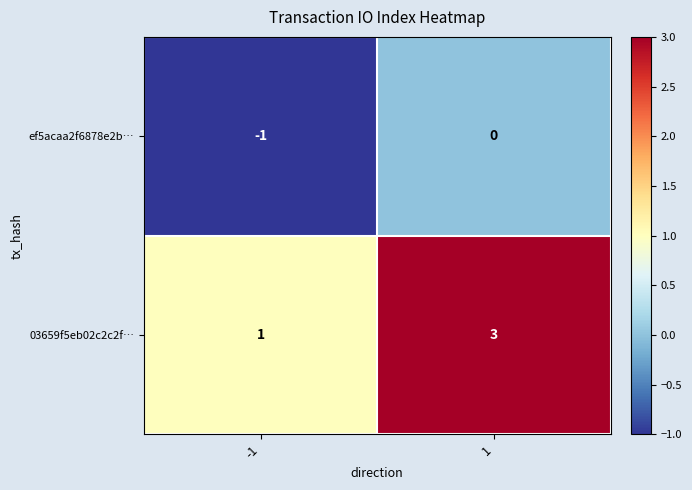

Which series has the largest range (max minus min)?

03659f5eb02c2c2f…